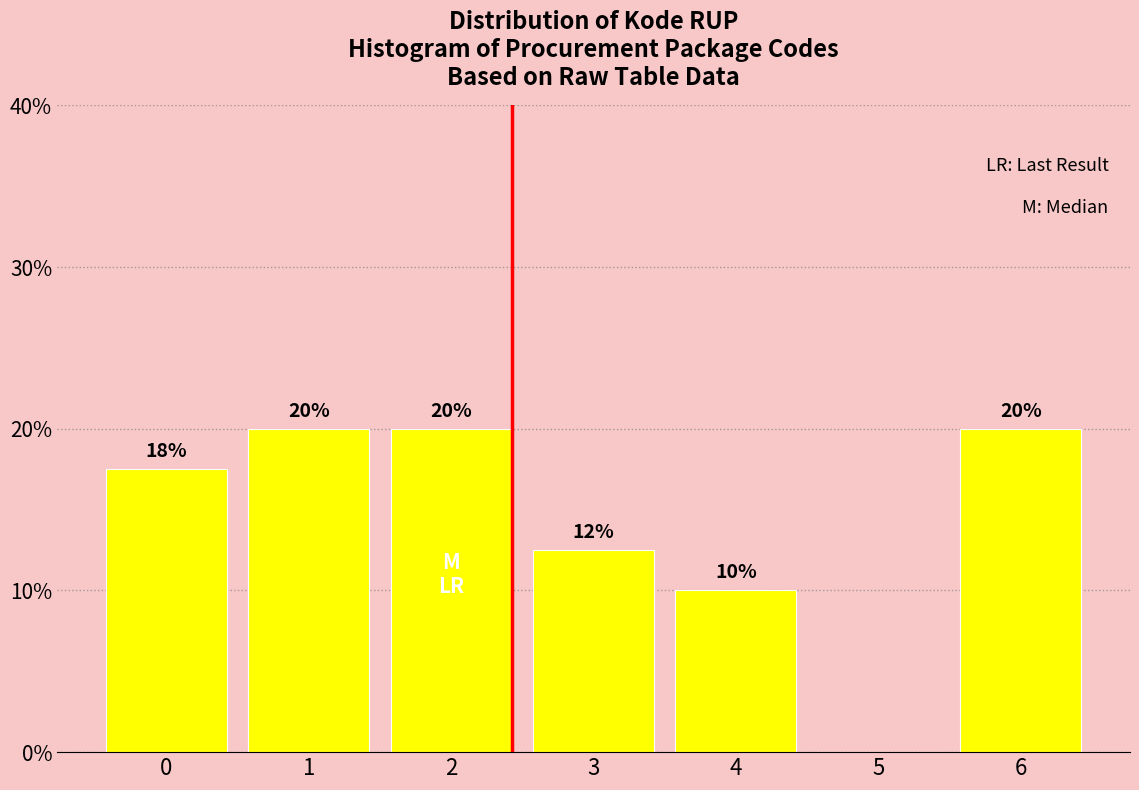

Which has a higher value, 3 or 6?

6